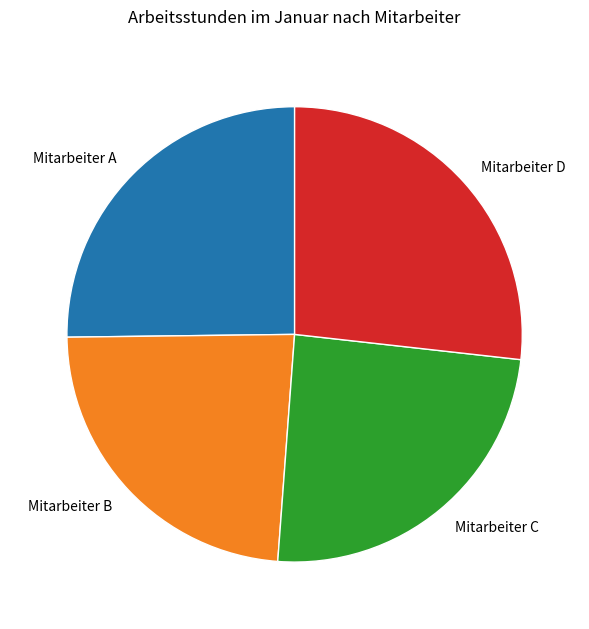

Rank the categories by value from highest to lowest.

Mitarbeiter D, Mitarbeiter A, Mitarbeiter C, Mitarbeiter B